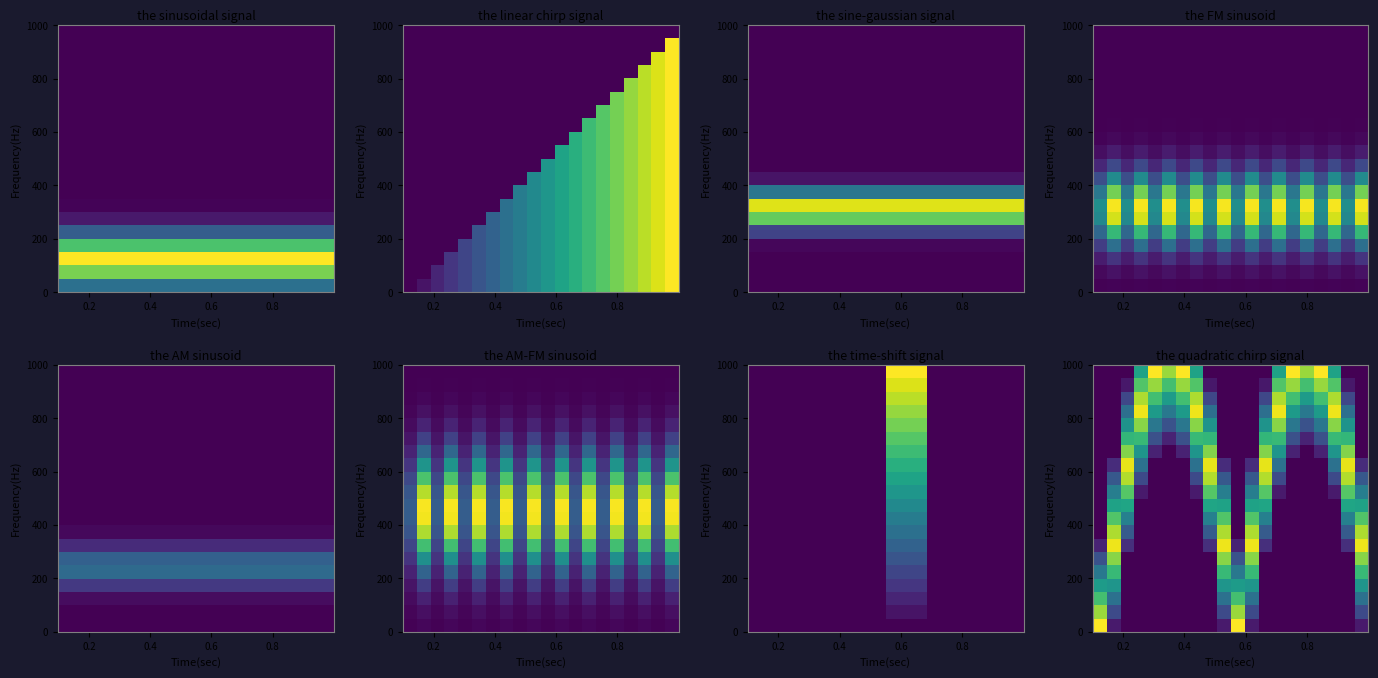

At how many categories does at least one series exceed 0?

20